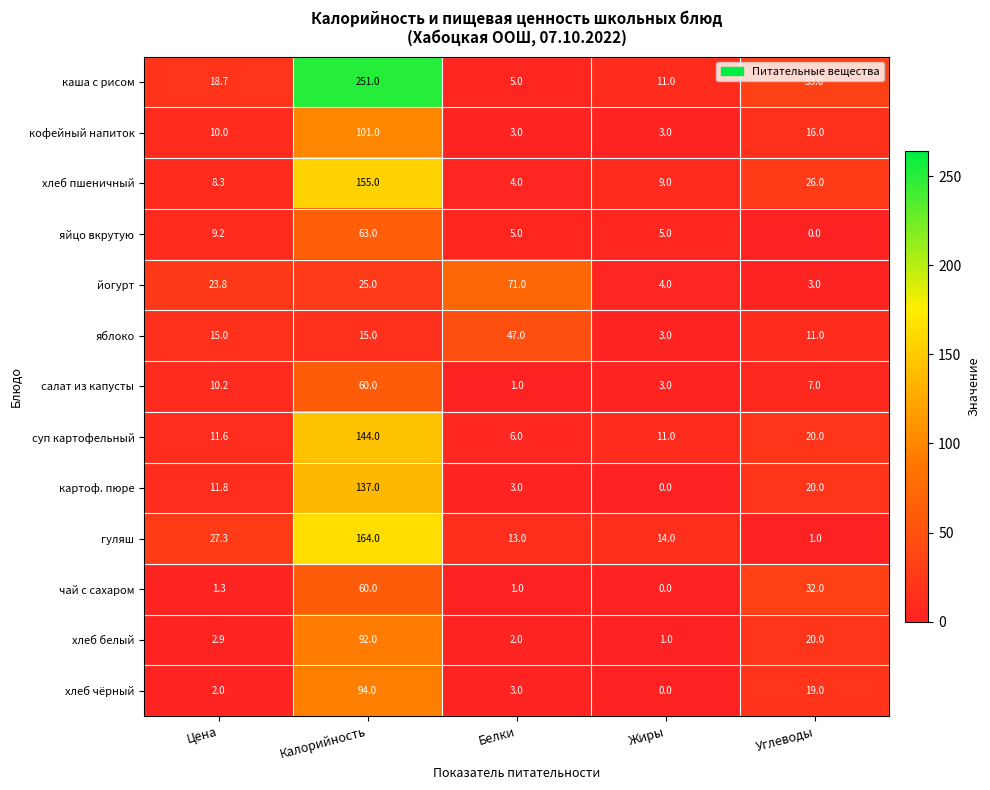

Rank the series at Цена from lowest to highest value.

чай с сахаром, хлеб чёрный, хлеб белый, хлеб пшеничный, яйцо вкрутую, кофейный напиток, салат из капусты, суп картофельный, картоф. пюре, яблоко, каша с рисом, йогурт, гуляш